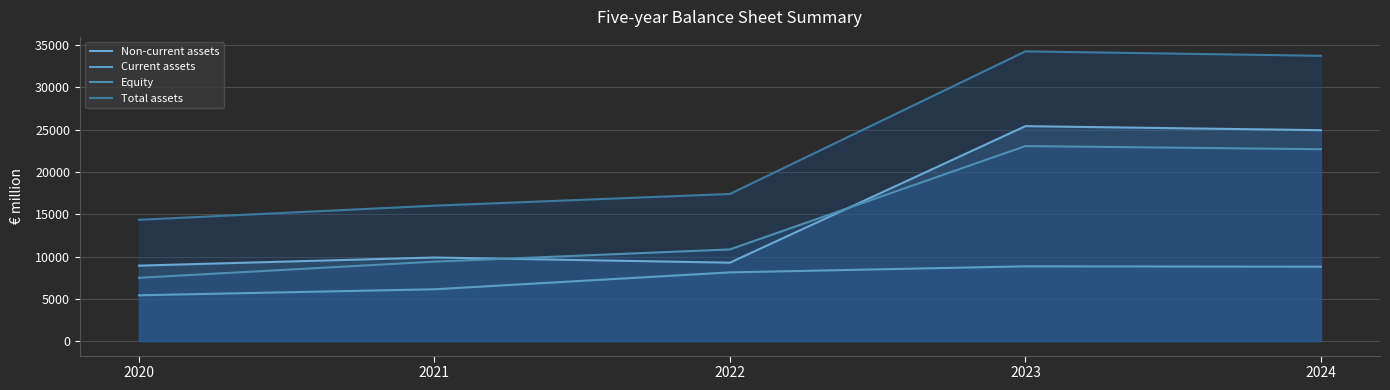

What is the spread (max minus min) of values at 2021?

9890